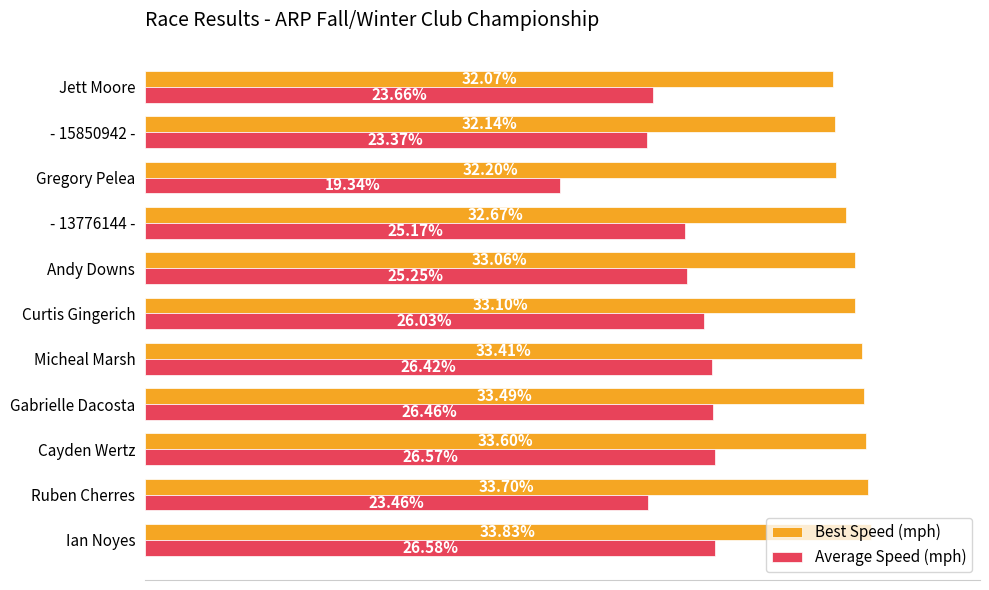

Which series changed the most between - 13776144 - and Jett Moore?

Average Speed (mph)